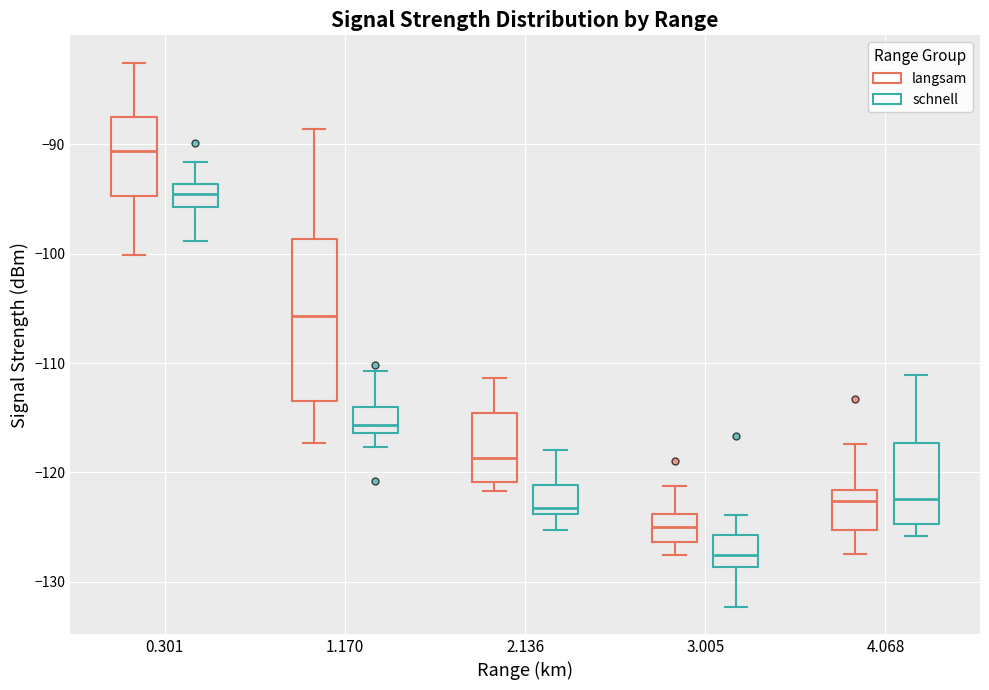

Which box has the highest median line?

0.301 (langsam)